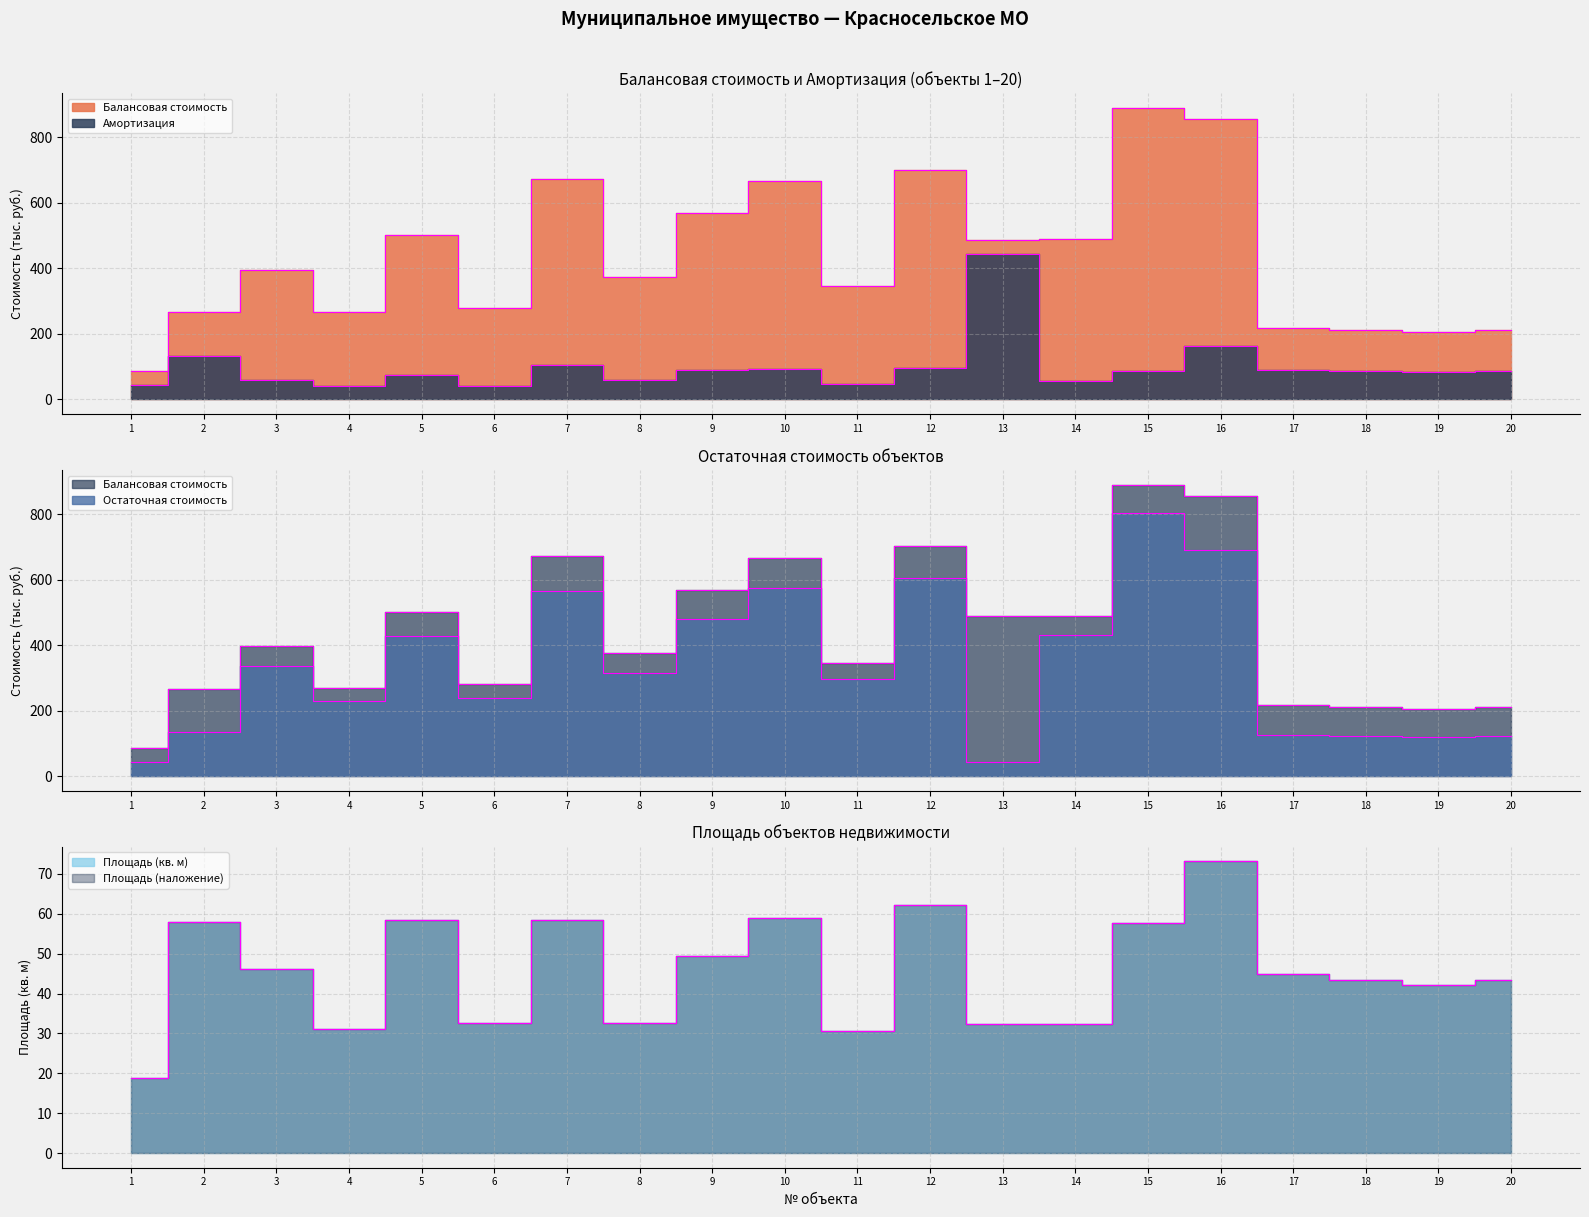

Read the Остаточная стоимость value at 18.

123.1